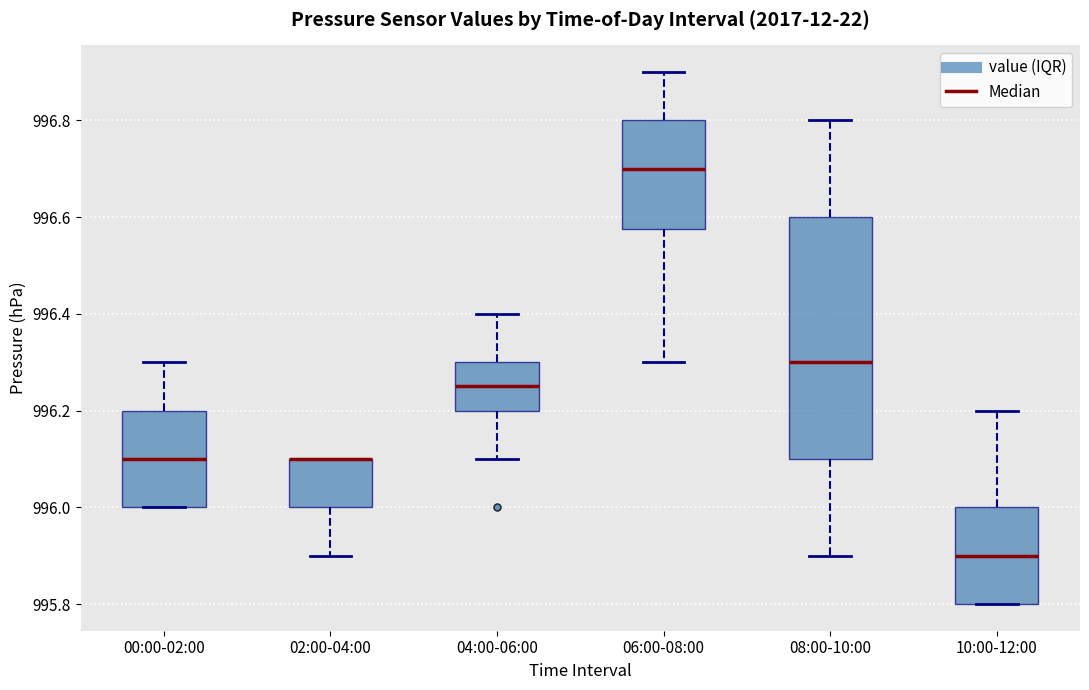

Reading left to right, transcribe this box plot: for each box, give where its median line is, the range the box spans, and where its two whiskers end, as read against the y-axis. The values are not printed on the chart, so give them approximately, as read against the axis.

00:00-02:00: median 996.10, box 996.00 to 996.20, whiskers 996.00 to 996.30
02:00-04:00: median 996.10 (drawn on the box's upper edge), box 996.00 to 996.10, whiskers 995.90 to 996.10
04:00-06:00: median 996.26, box 996.20 to 996.30, whiskers 996.10 to 996.40
06:00-08:00: median 996.70, box 996.58 to 996.80, whiskers 996.30 to 996.90
08:00-10:00: median 996.30, box 996.10 to 996.60, whiskers 995.90 to 996.80
10:00-12:00: median 995.90, box 995.80 to 996.00, whiskers 995.80 to 996.20